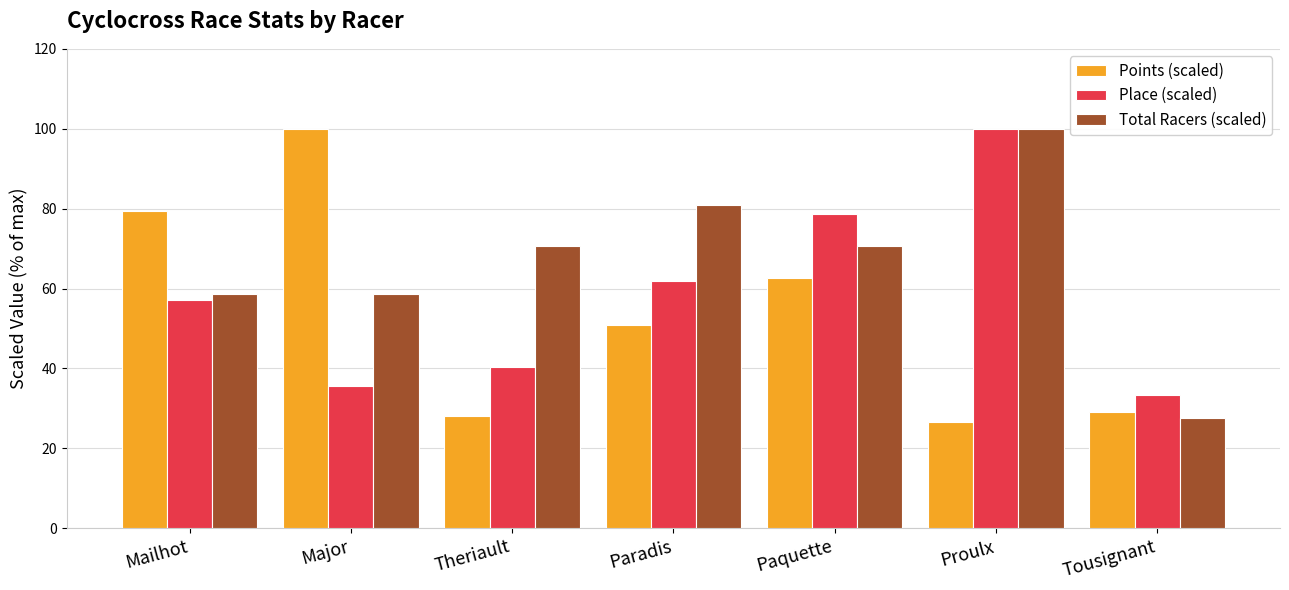

What is the spread (max minus min) of values at Proulx?

73.4